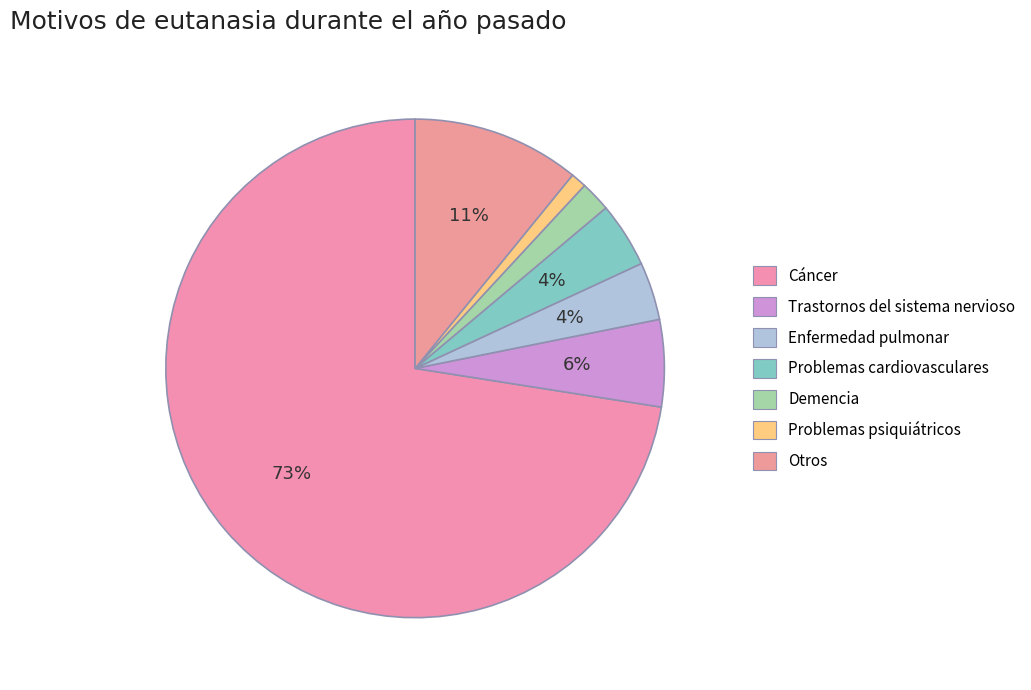

What percentage is the Problemas cardiovasculares slice, to the nearest percent?

4%